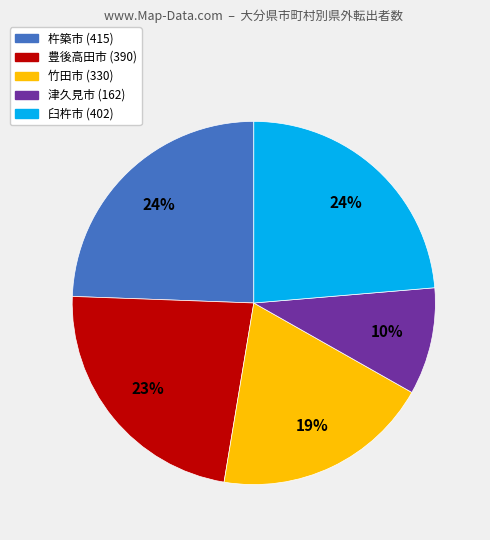

What percentage is the 津久見市 slice, to the nearest percent?

10%